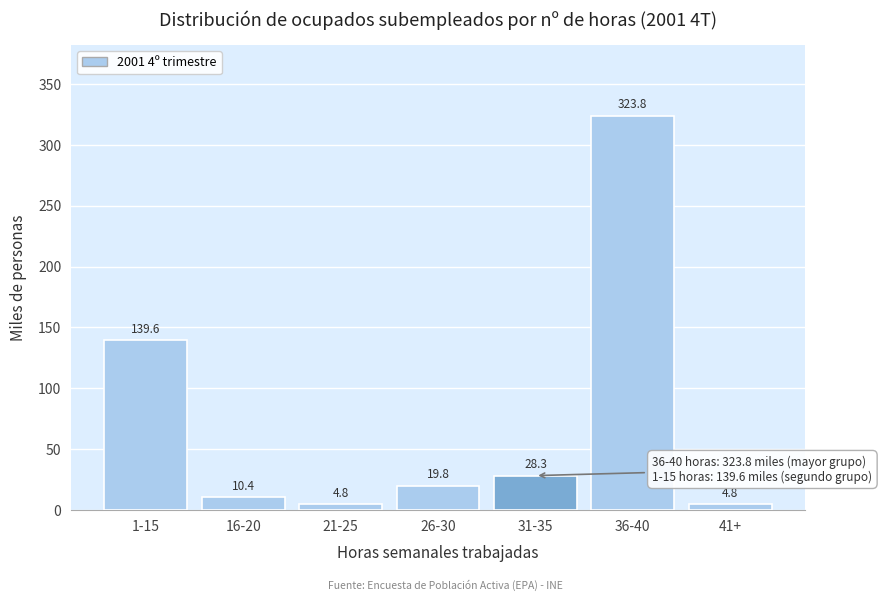

Reading right to left, transcribe all the data shown in this chart.

41+=4.8	36-40=323.8	31-35=28.3	26-30=19.8	21-25=4.8	16-20=10.4	1-15=139.6